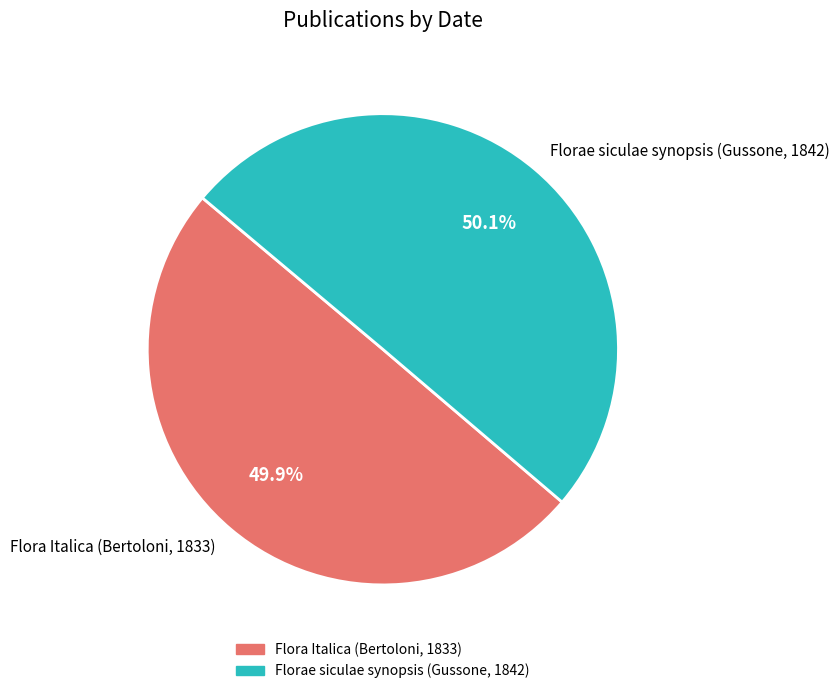

To the nearest percent, what is the combined percentage of Flora Italica (Bertoloni, 1833) and Florae siculae synopsis (Gussone, 1842)?

100%